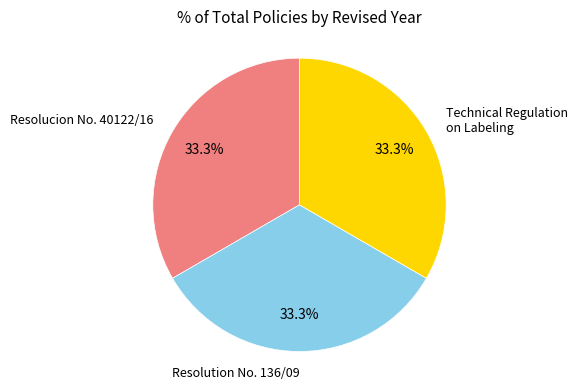

Does any single category account for the majority?

No